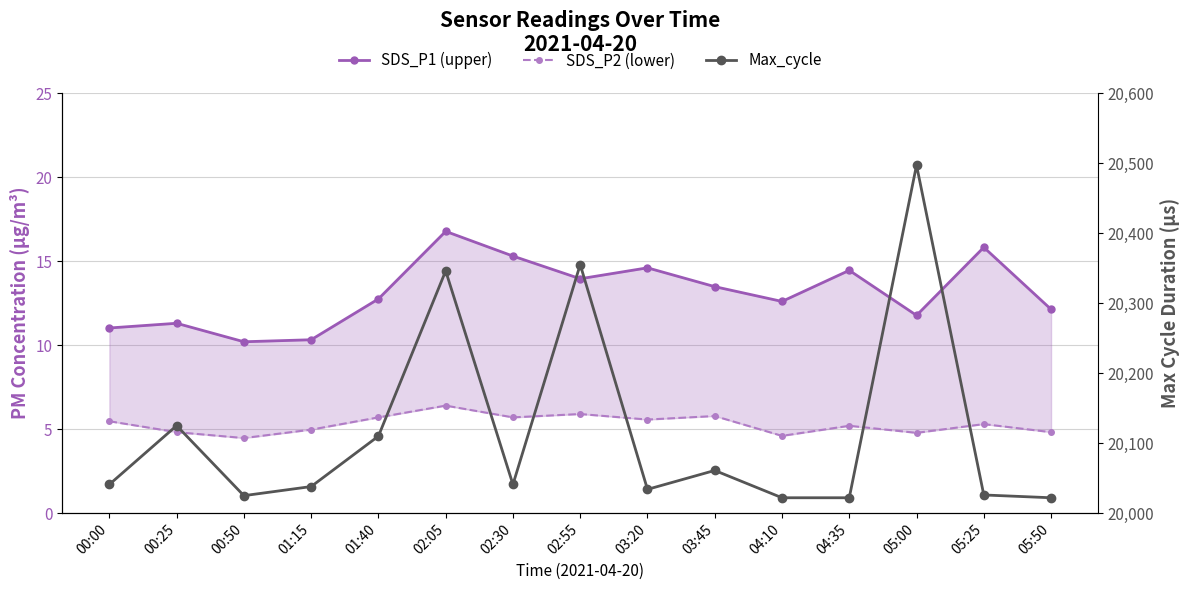

What are all the series names shown in the legend?

SDS_P1 (upper), SDS_P2 (lower), Max_cycle